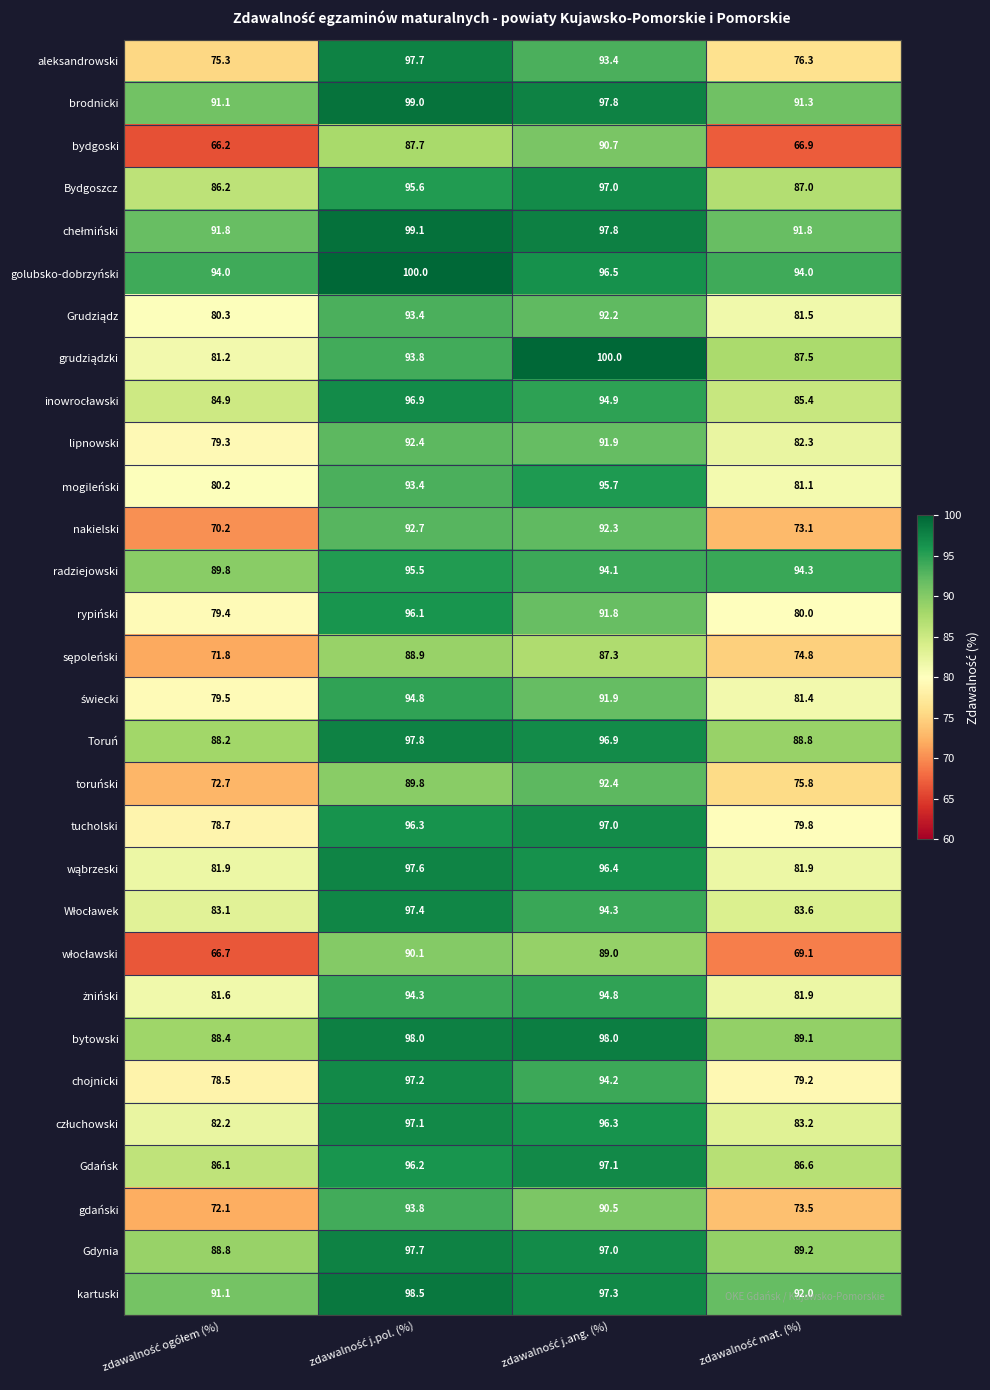

At how many categories does at least one series exceed 74?

4